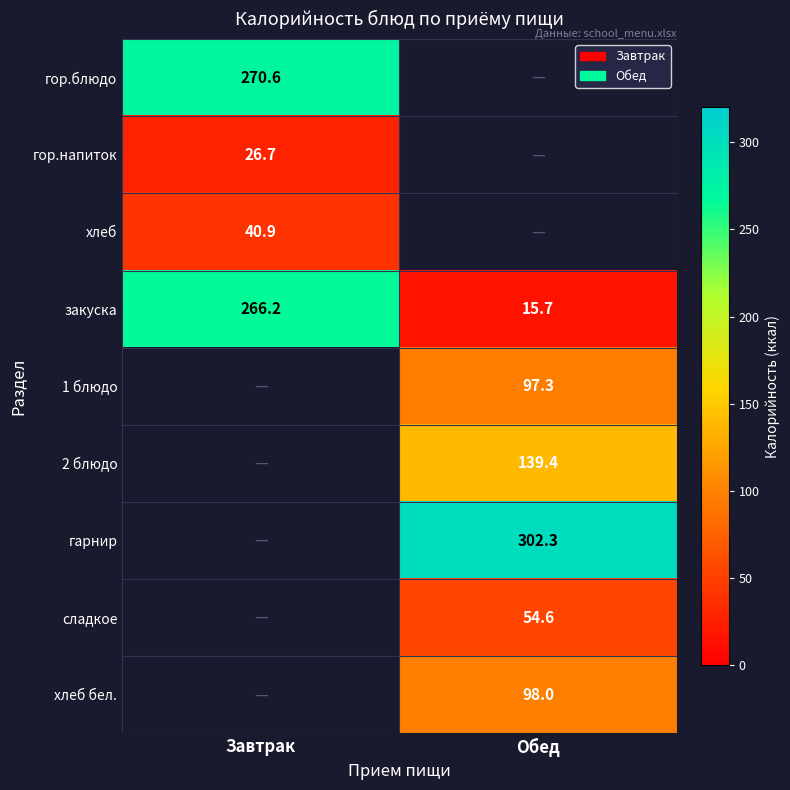

The value of сладкое at Обед is 54.6. True or false?

True